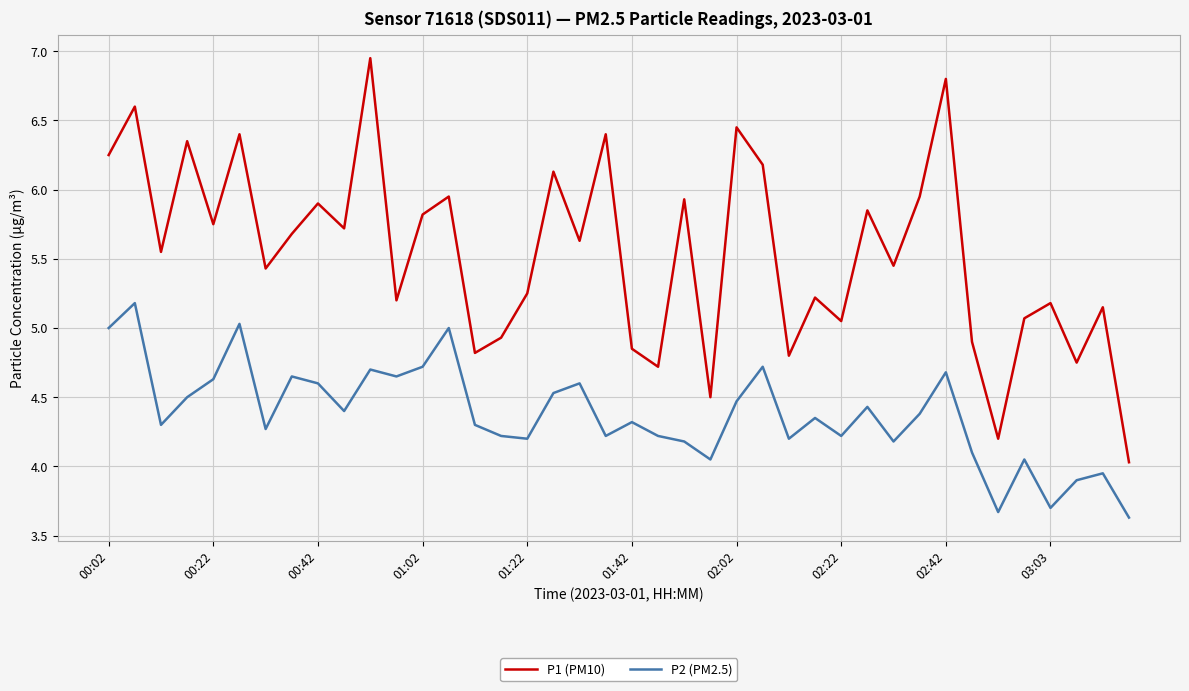

Rank the series by their average value, from highest to lowest.

P1 (PM10), P2 (PM2.5)